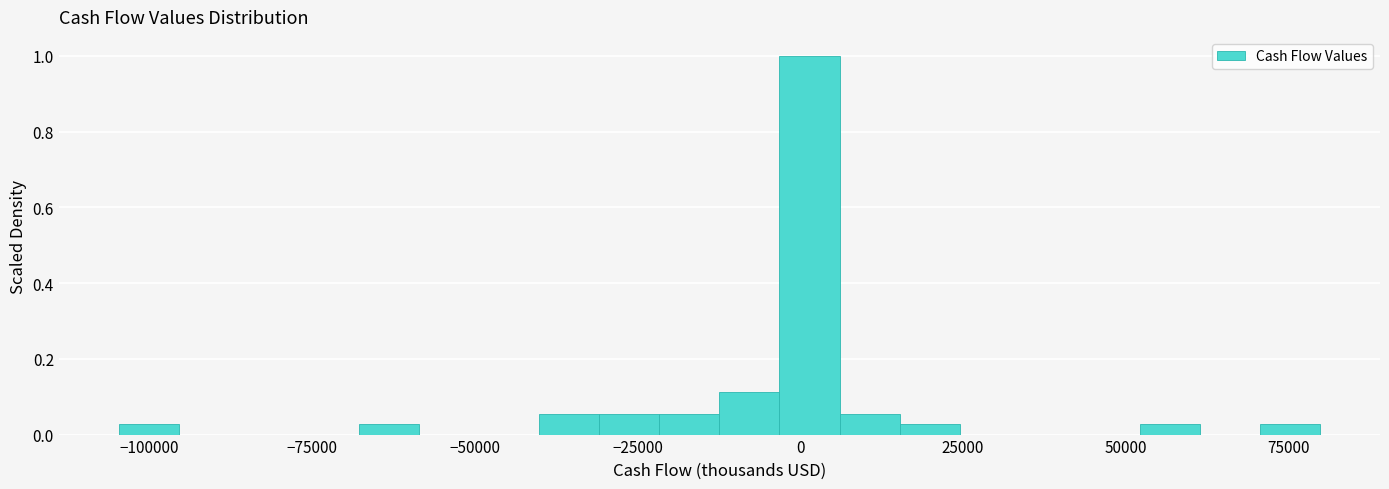

Around what value on the x-axis is the tallest bar? Give the approximate position of its centre, as read against the axis.

0